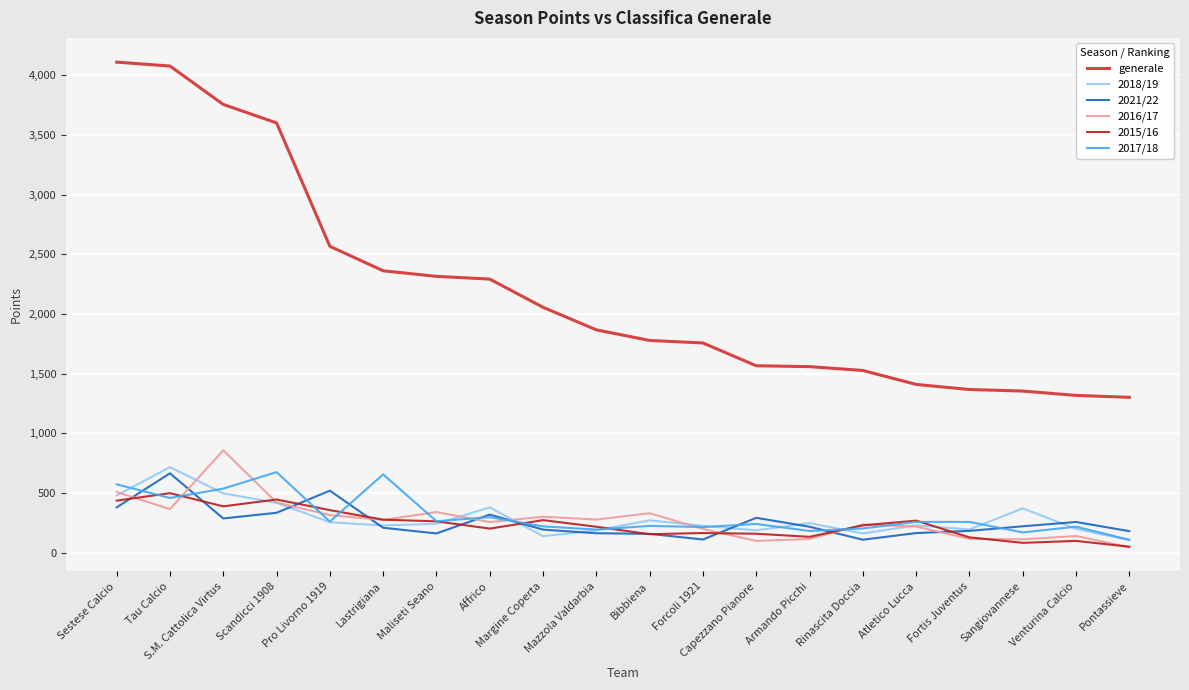

How many interior local peaks does the 2016/17 series have?

6